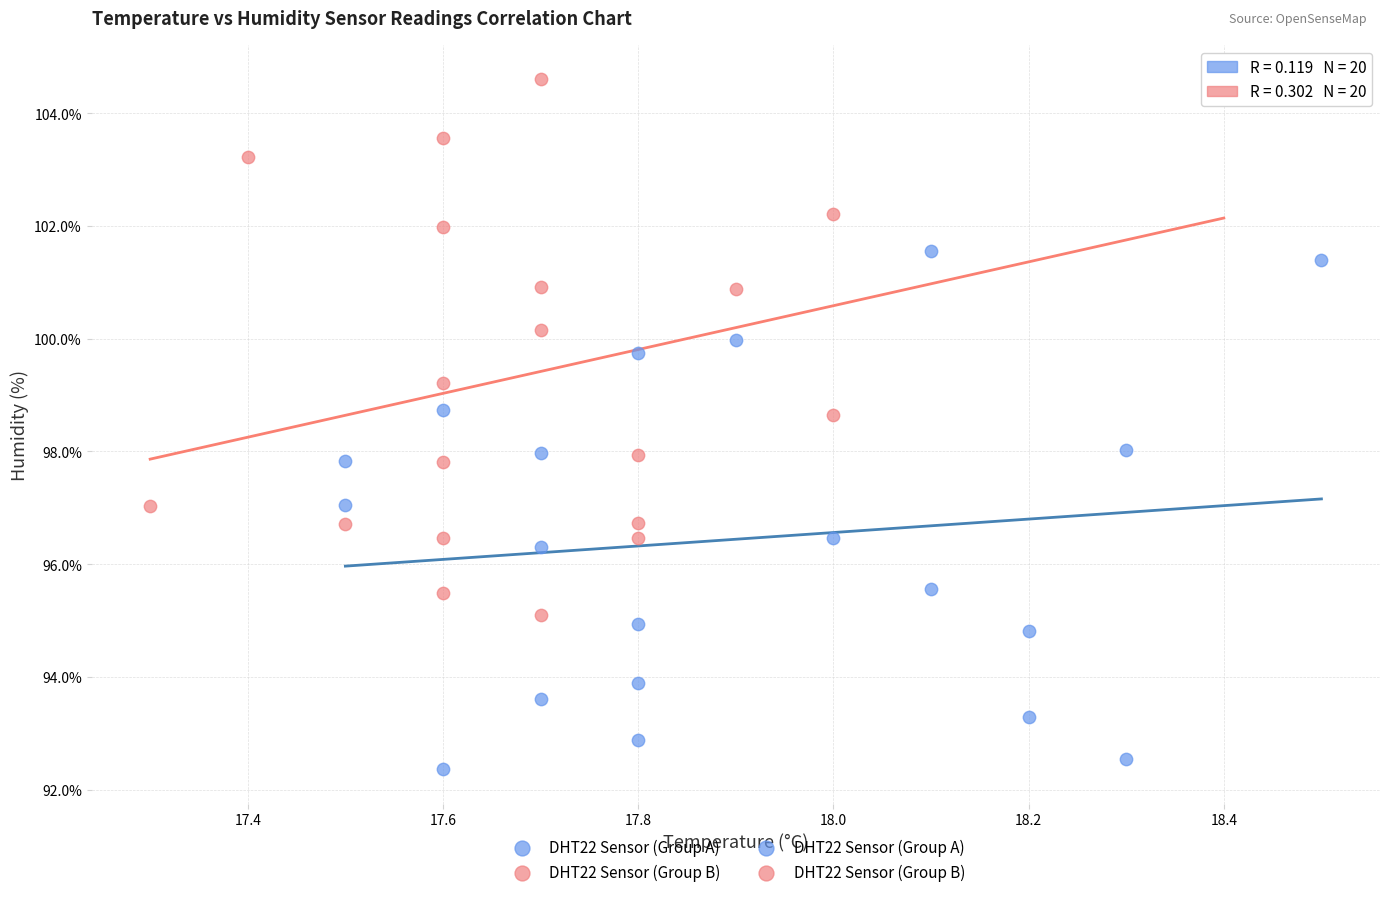

Which series contains the highest Y value?

DHT22 Sensor (Group B)